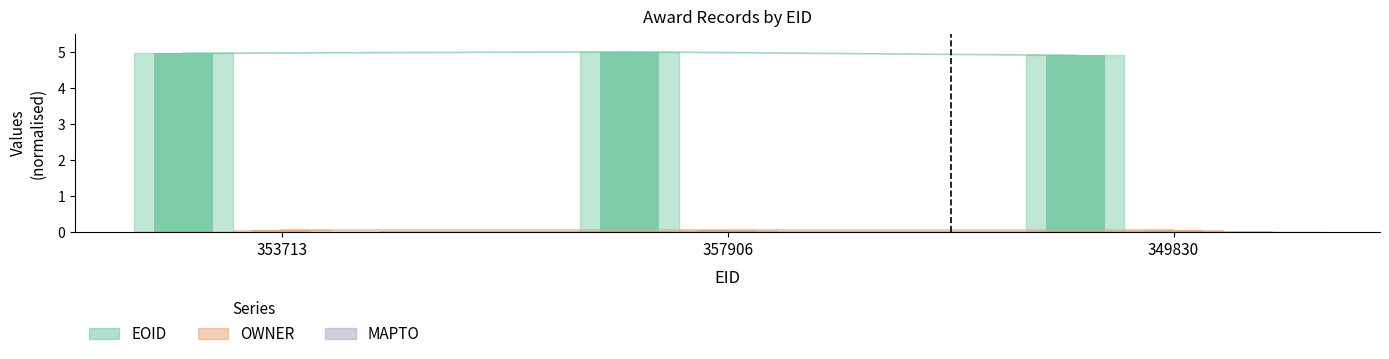

Reading right to left, extract all data points from this chart.

EOID: 4.9	5.0	5.0
OWNER: 0.1	0.1	0.1